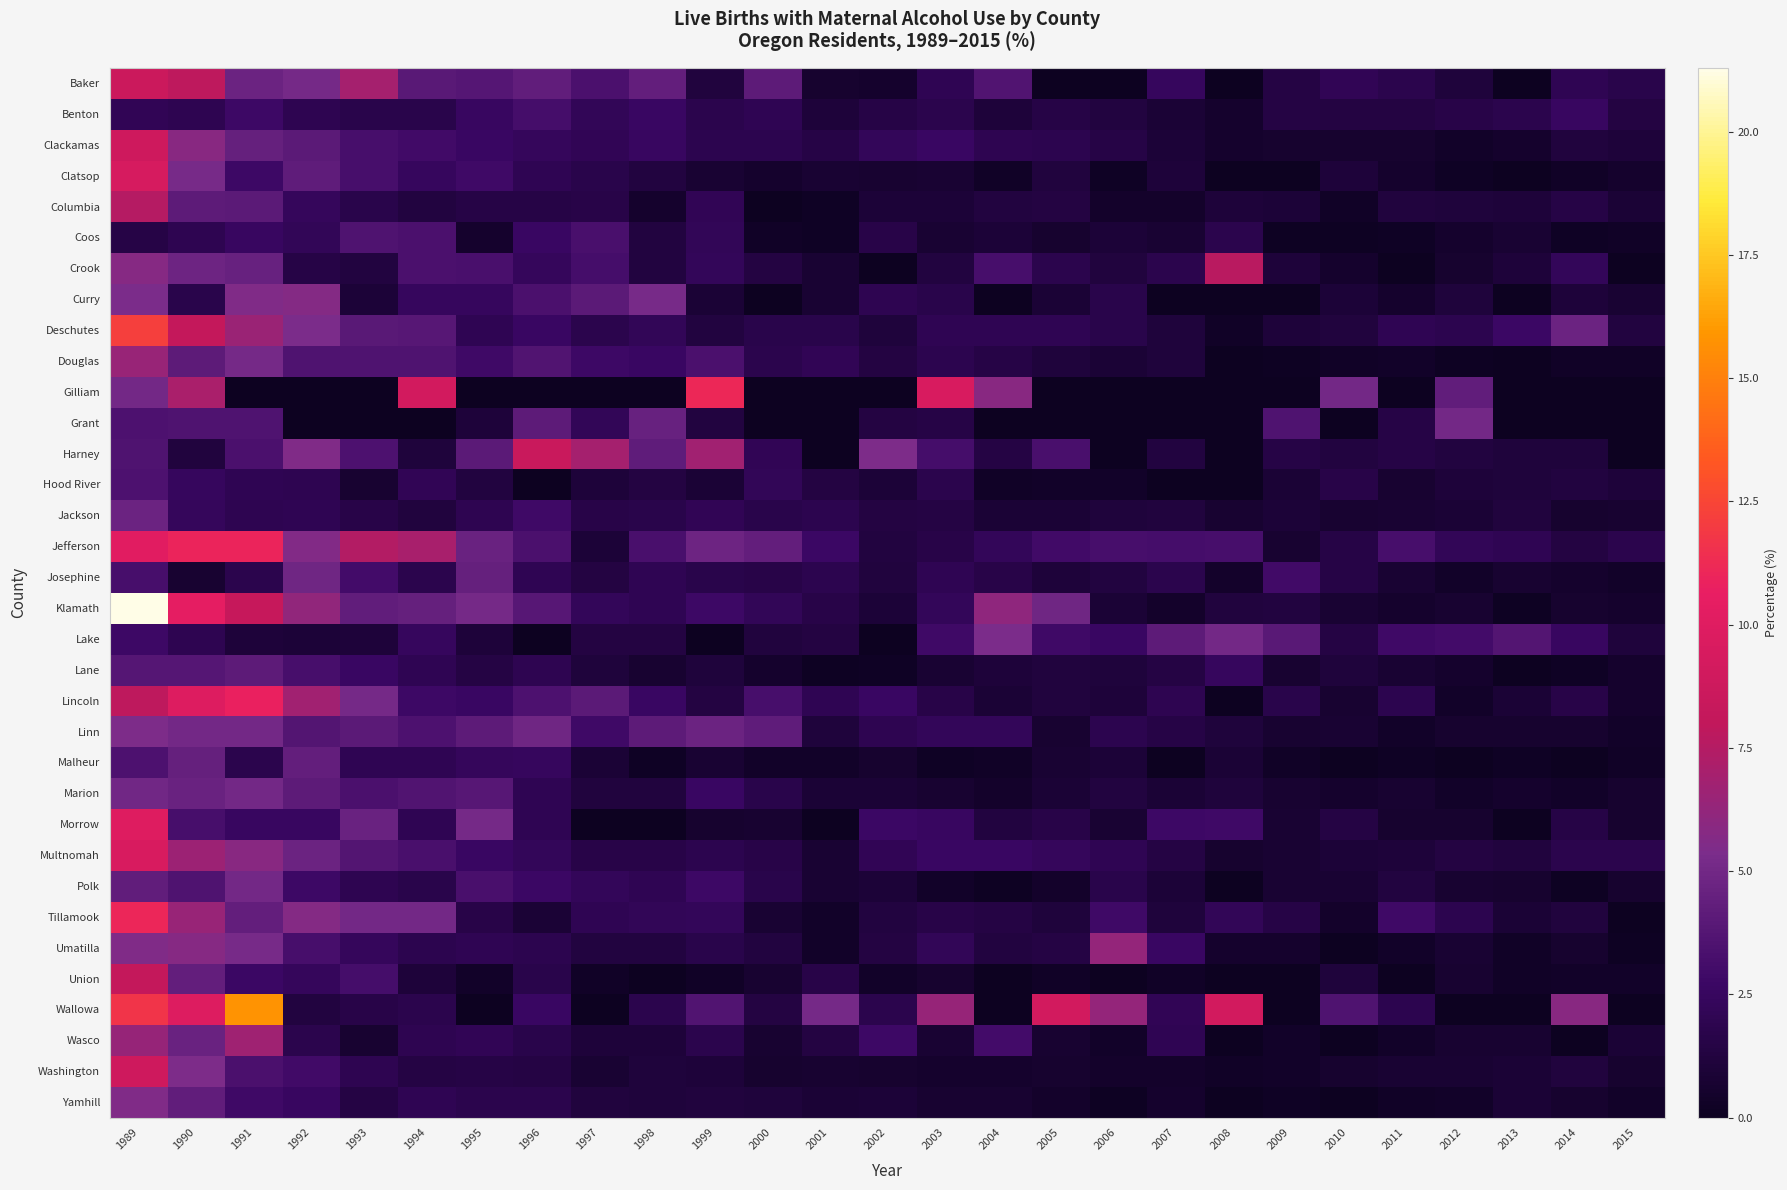

Between 2003 and 2009, which series saw the biggest shift?

Gilliam